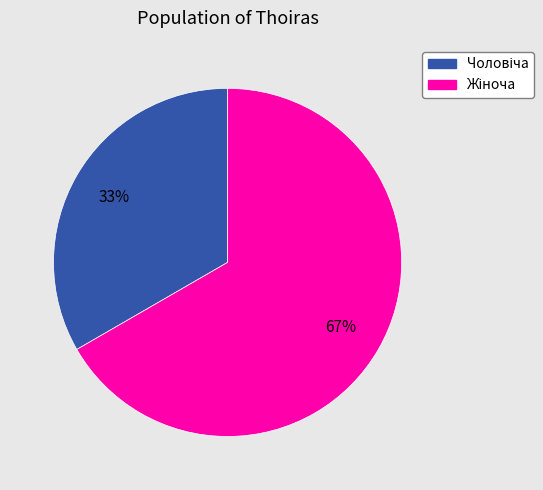

To the nearest percent, what is the average slice percentage?

50%